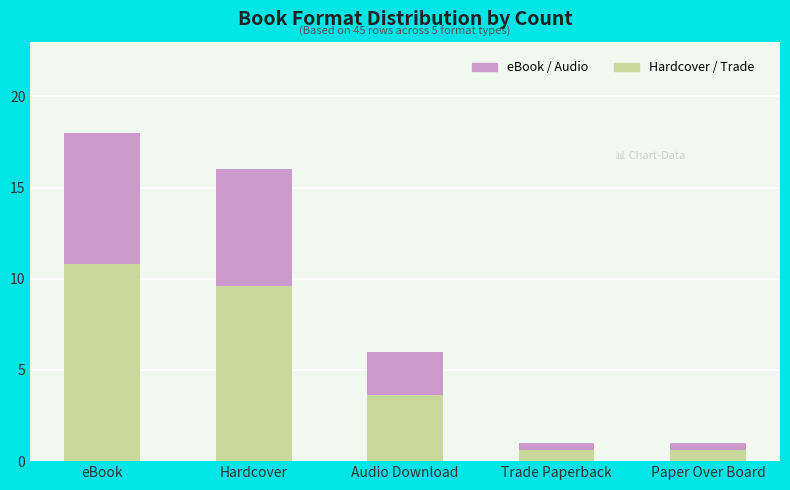

Is it true that Hardcover / Trade equals 9.6 at Hardcover?

True